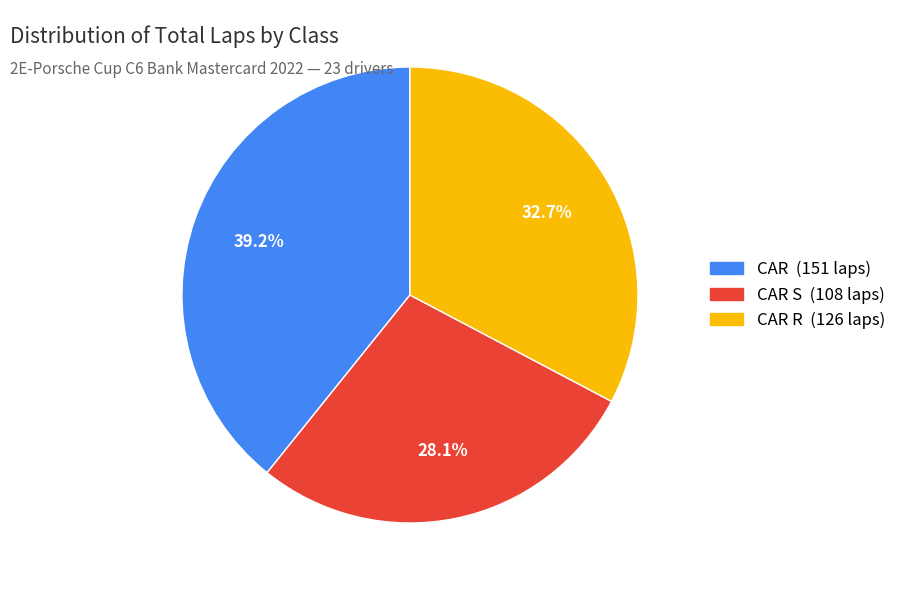

Is there any slice that represents more than half of the pie?

No